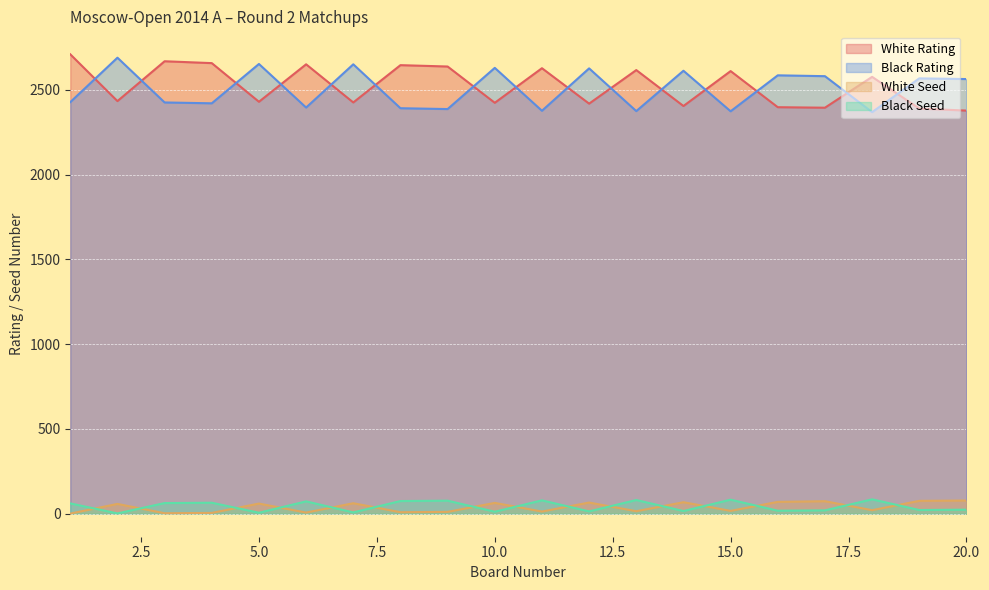

What is the sum of all White Rating values?

50504